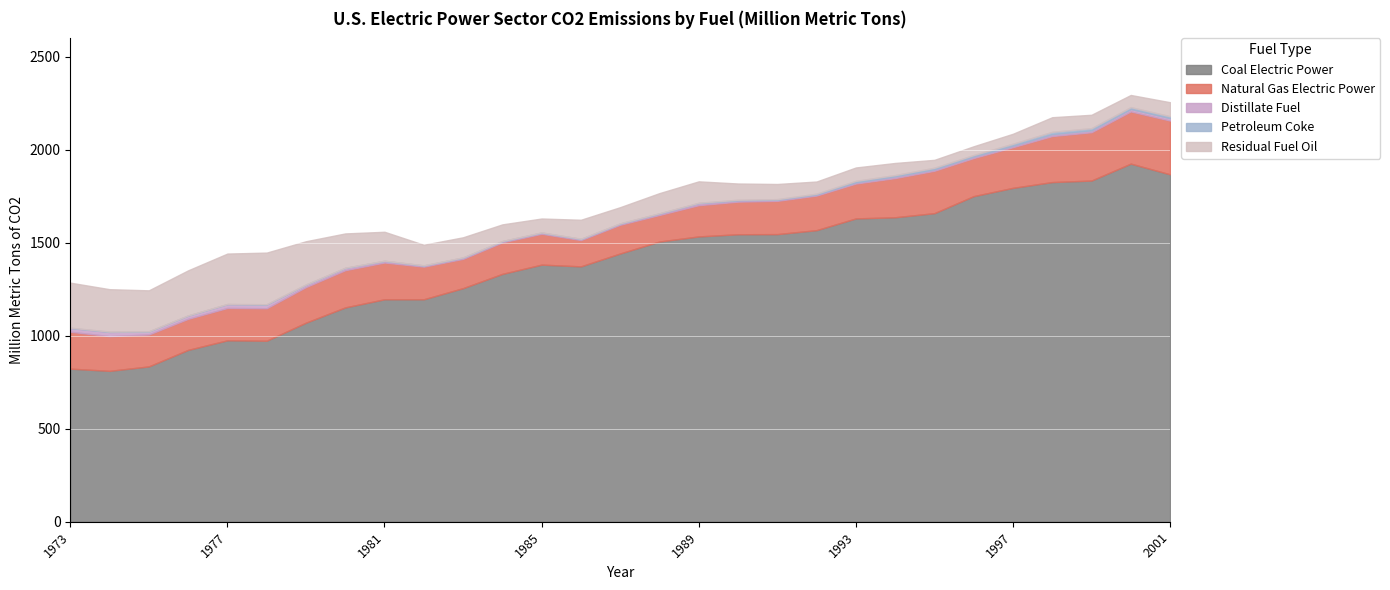

What is the highest value of the Residual Fuel Oil series?

277.8